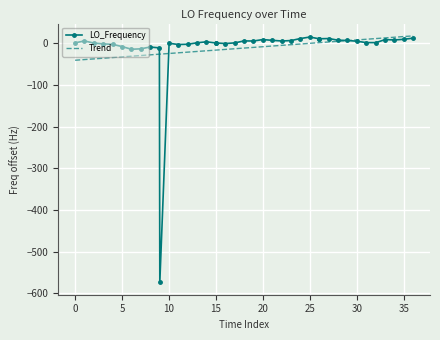

What is the greatest value displayed?

18.1